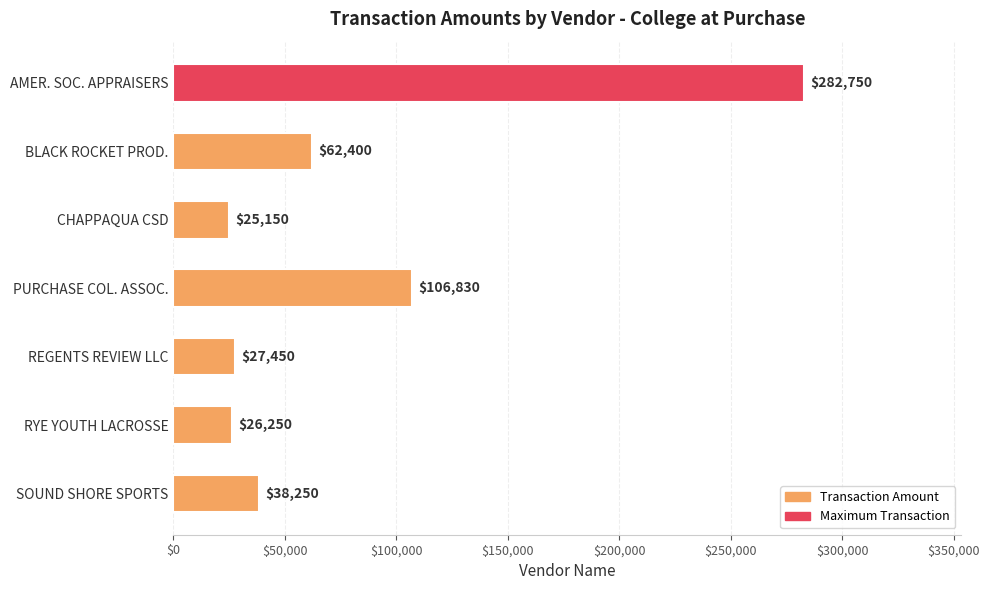

At which label is the value closest to 153950?

PURCHASE COL. ASSOC.